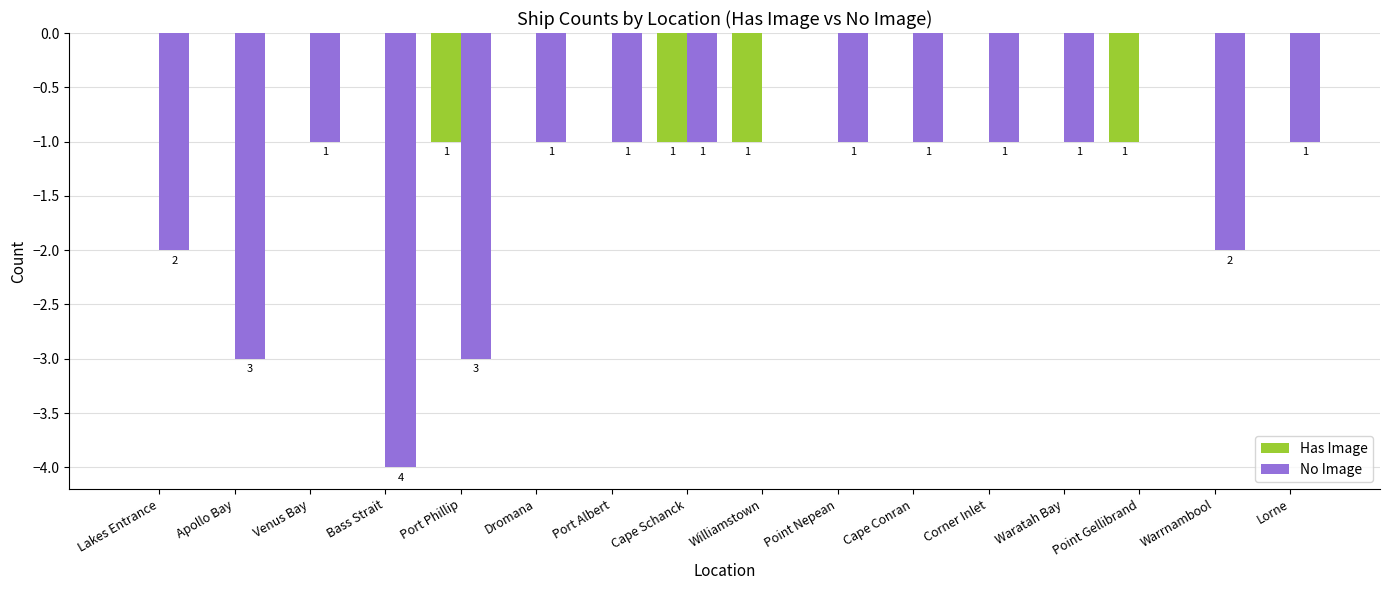

What is the label of the 8th bar from the left?

Cape Schanck